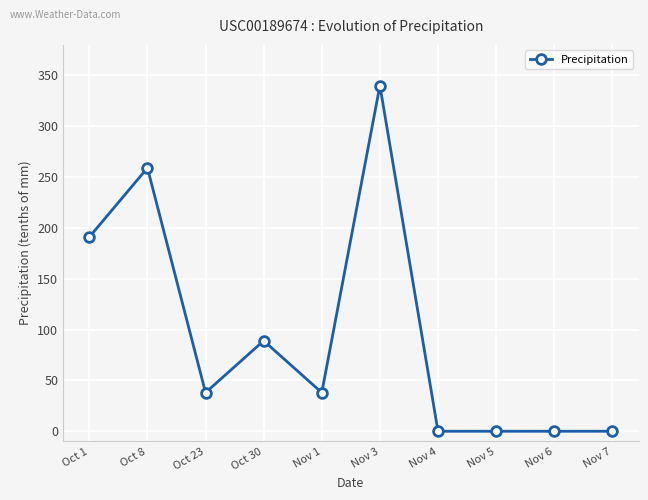

What is the difference between the maximum and minimum values?

340